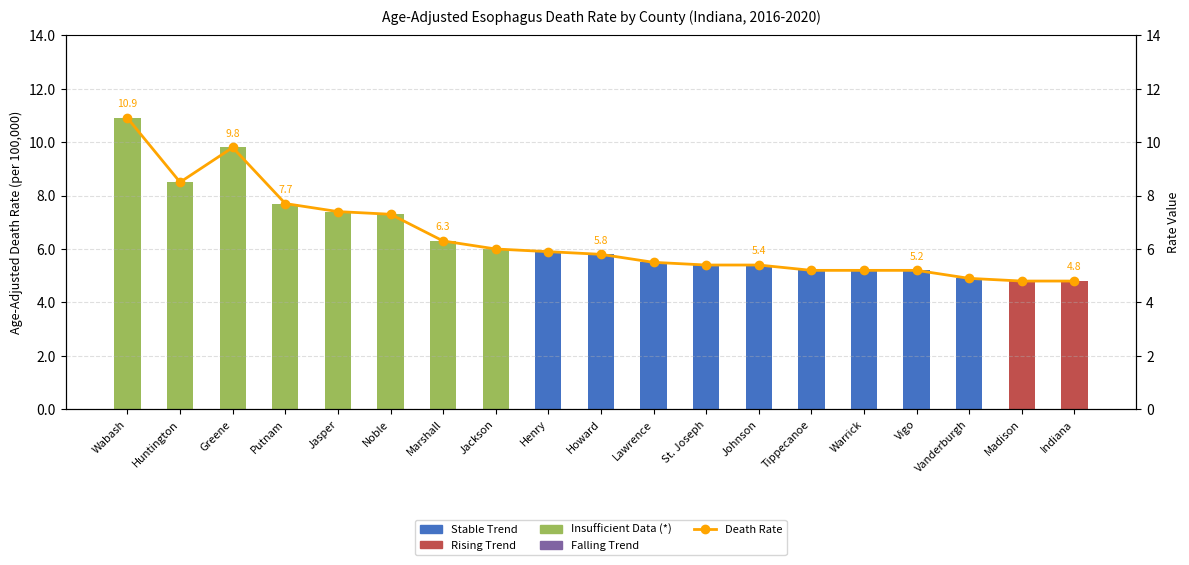

True or false: Death Rate Line has a value of 13.1 at Noble.

False